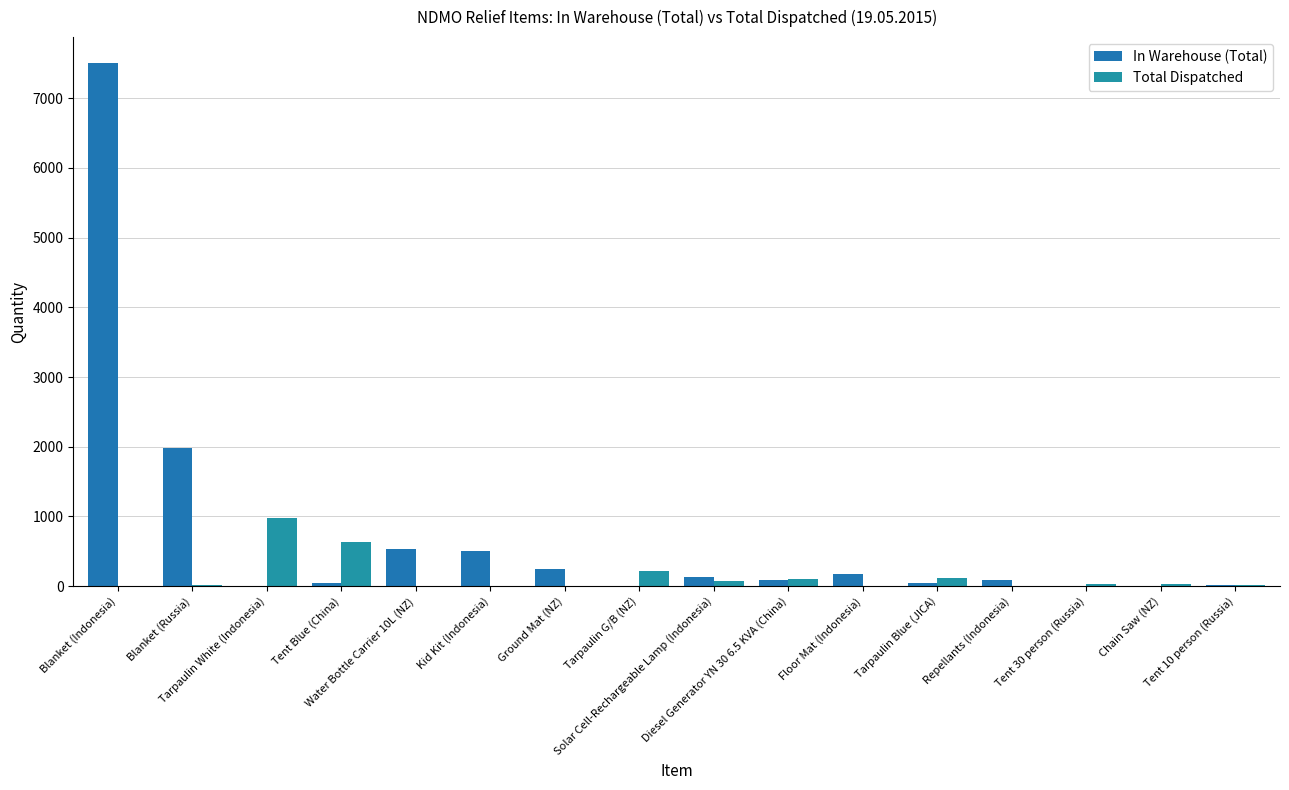

Which category has the highest value in the In Warehouse (Total) series?

Blanket (Indonesia)